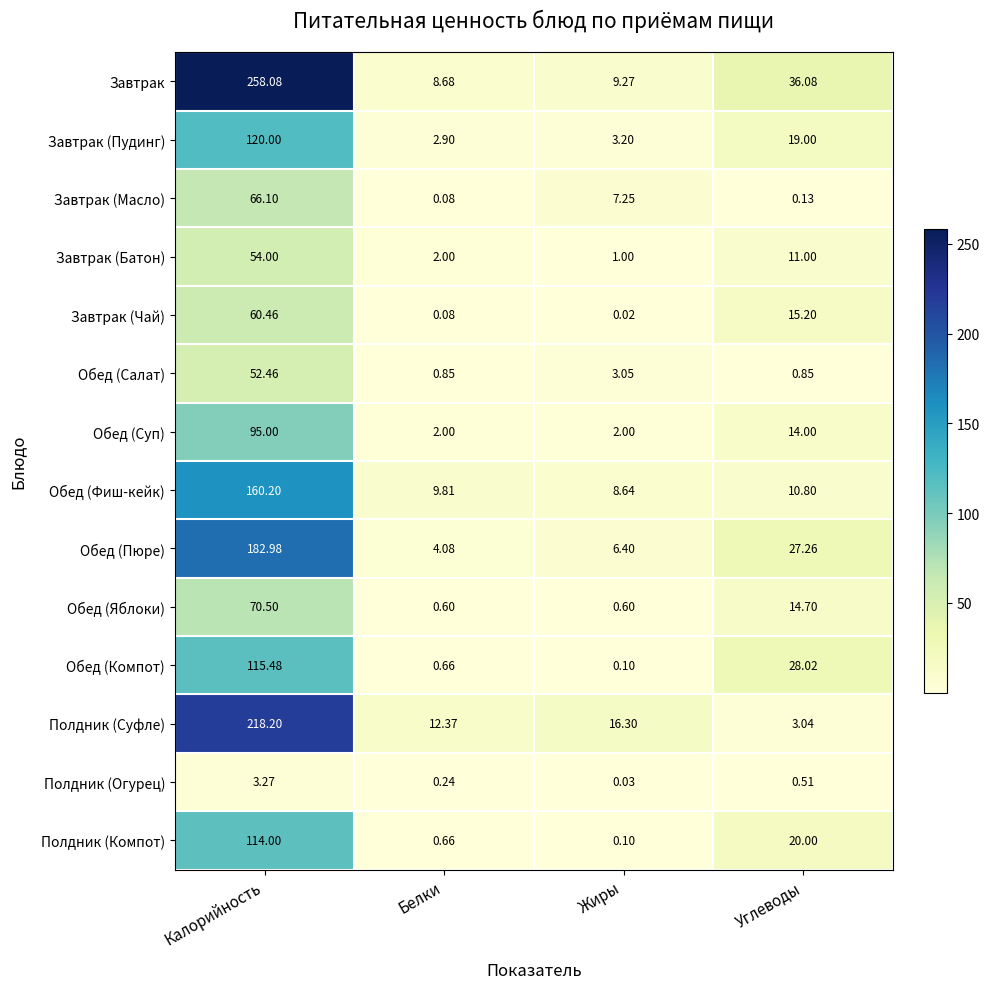

Which series changed the most between Калорийность and Жиры?

Завтрак